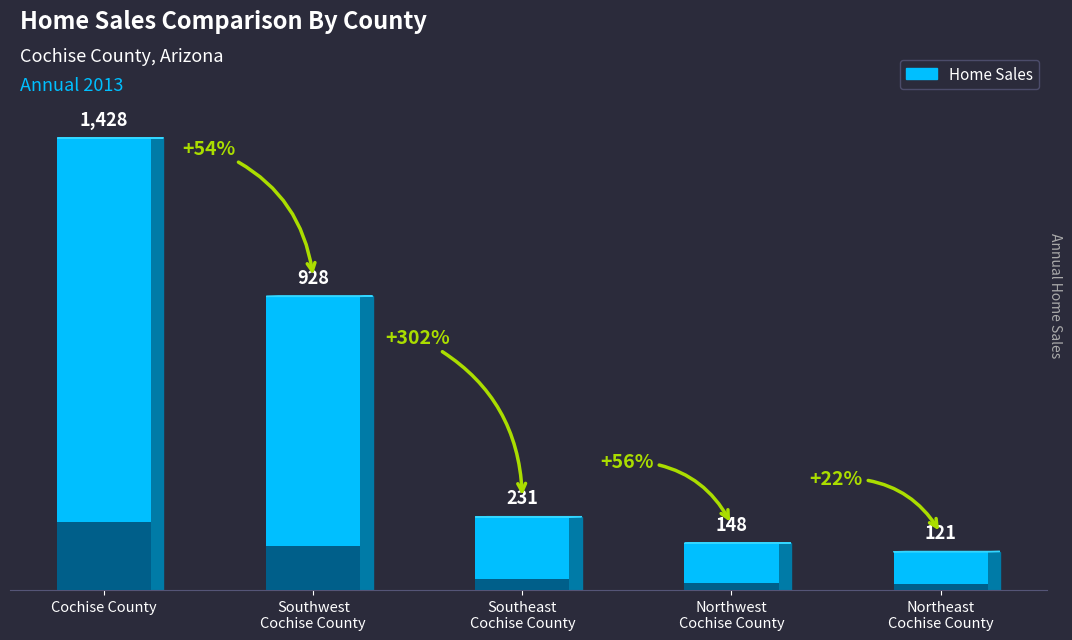

What is the approximate value at Southwest Cochise County, to the nearest 10?

930